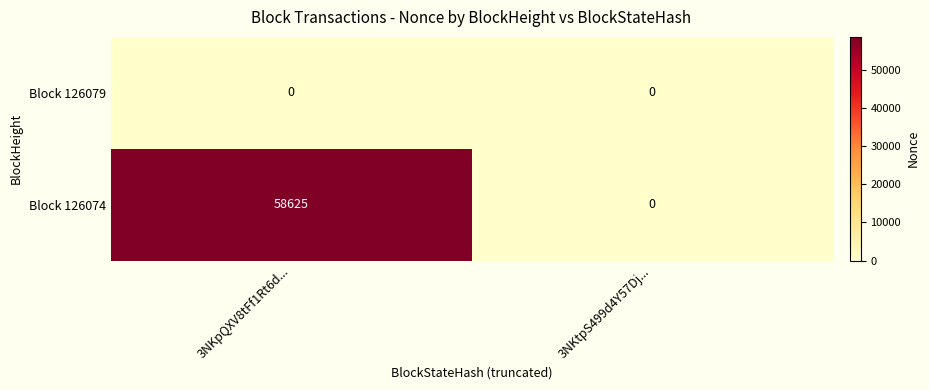

What is the difference between the highest and lowest values at 3NKpQXV8tFf1Rt6d...?

58625